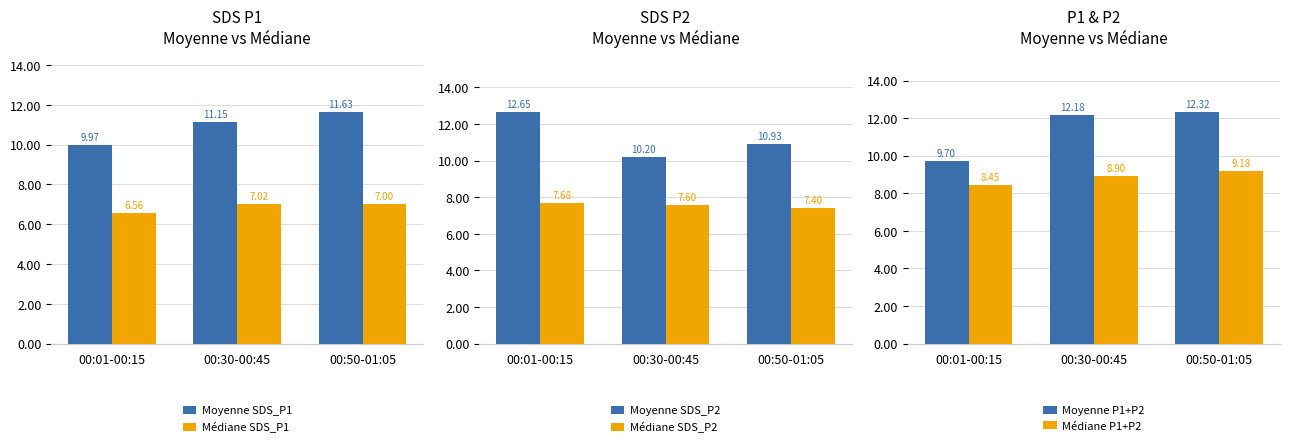

What is the sum of all Médiane SDS_P2 values?

22.7